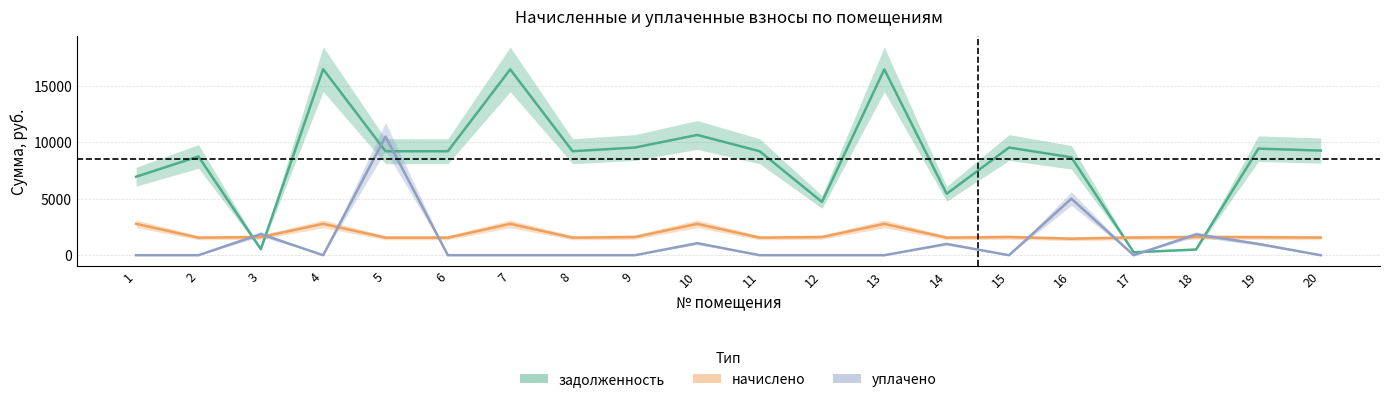

List the series in order of their peak value, highest first.

задолженность, уплачено, начислено